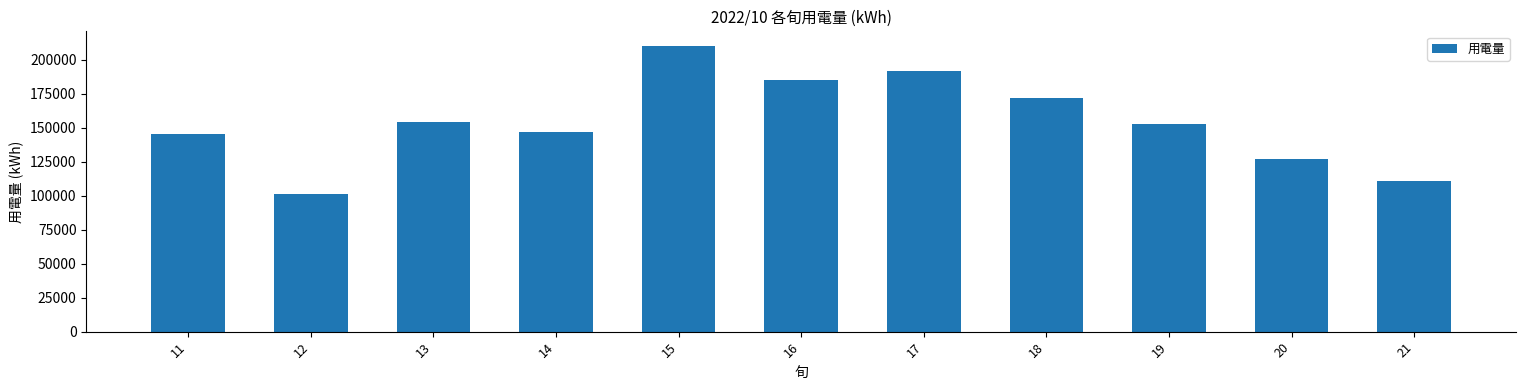

The chart shows a value of 65398.5 at 12. True or false?

False